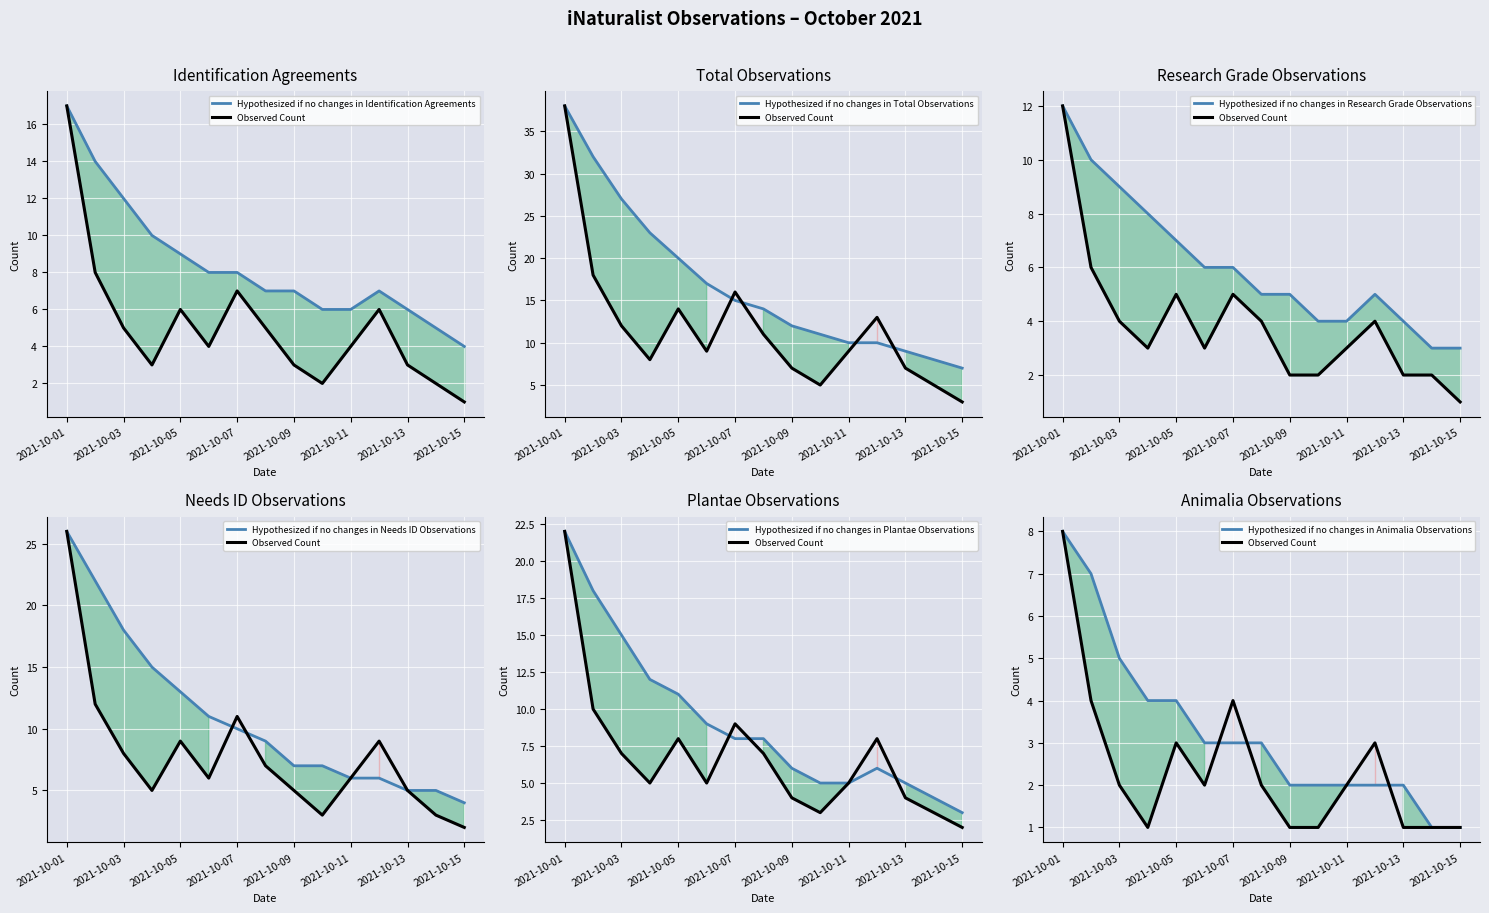

Is the value of num_identification_agreements at 2021-10-01 greater than the value of Observed Observations at 2021-10-07?

Yes